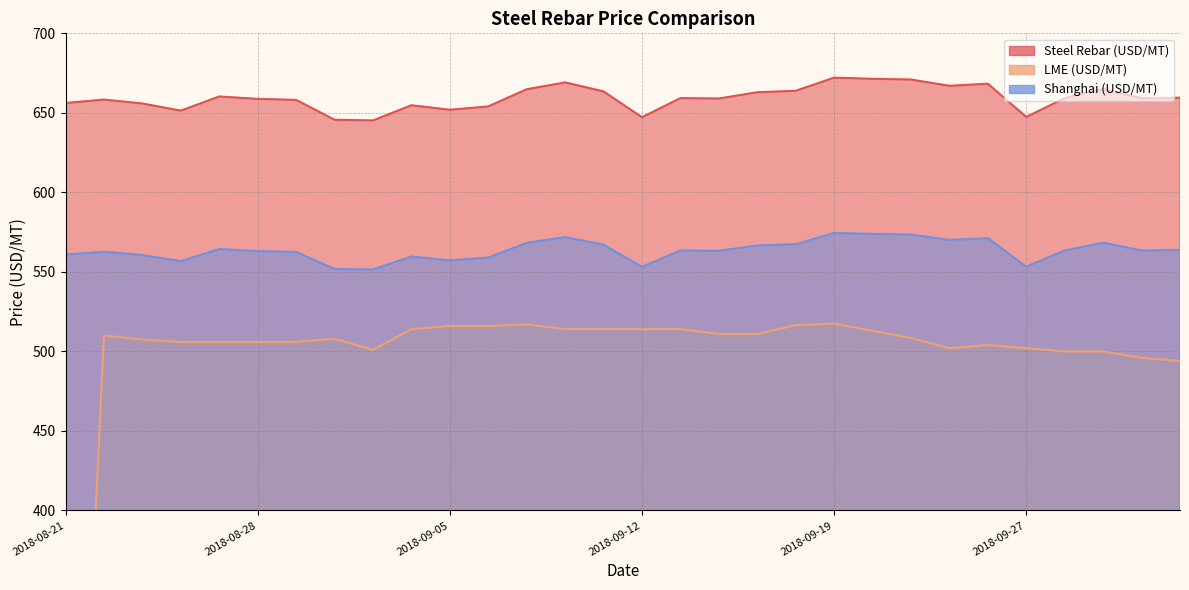

Reading left to right, what are all the values shown in this chart?

Steel Rebar (USD/MT): 2018-08-21=656.2	2018-08-22=658.4	2018-08-23=655.9	2018-08-24=651.4	2018-08-27=660.3	2018-08-28=658.8	2018-08-29=658.2	2018-08-30=645.7	2018-08-31=645.2	2018-09-04=654.8	2018-09-05=651.9	2018-09-06=654.0	2018-09-07=664.8	2018-09-10=669.1	2018-09-11=663.5	2018-09-12=647.2	2018-09-13=659.3	2018-09-14=659.0	2018-09-17=663.0	2018-09-18=663.9	2018-09-19=672.1	2018-09-20=671.4	2018-09-21=671.0	2018-09-25=667.0	2018-09-26=668.3	2018-09-27=647.4	2018-09-28=659.2	2018-10-01=665.0	2018-10-02=659.3	2018-10-03=659.5
LME (USD/MT): 2018-08-21=0.0	2018-08-22=510.0	2018-08-23=507.5	2018-08-24=506.0	2018-08-27=506.0	2018-08-28=506.0	2018-08-29=506.0	2018-08-30=508.0	2018-08-31=501.0	2018-09-04=514.0	2018-09-05=516.0	2018-09-06=516.0	2018-09-07=517.0	2018-09-10=514.0	2018-09-11=514.0	2018-09-12=514.0	2018-09-13=514.0	2018-09-14=511.0	2018-09-17=511.0	2018-09-18=516.5	2018-09-19=517.5	2018-09-20=513.0	2018-09-21=508.5	2018-09-25=502.0	2018-09-26=504.0	2018-09-27=502.0	2018-09-28=500.0	2018-10-01=500.0	2018-10-02=496.0	2018-10-03=494.0
Shanghai (USD/MT): 2018-08-21=560.8	2018-08-22=562.7	2018-08-23=560.6	2018-08-24=556.7	2018-08-27=564.4	2018-08-28=563.1	2018-08-29=562.5	2018-08-30=551.9	2018-08-31=551.5	2018-09-04=559.6	2018-09-05=557.2	2018-09-06=559.0	2018-09-07=568.2	2018-09-10=571.9	2018-09-11=567.1	2018-09-12=553.2	2018-09-13=563.5	2018-09-14=563.3	2018-09-17=566.6	2018-09-18=567.4	2018-09-19=574.5	2018-09-20=573.8	2018-09-21=573.5	2018-09-25=570.1	2018-09-26=571.2	2018-09-27=553.3	2018-09-28=563.5	2018-10-01=568.3	2018-10-02=563.5	2018-10-03=563.7